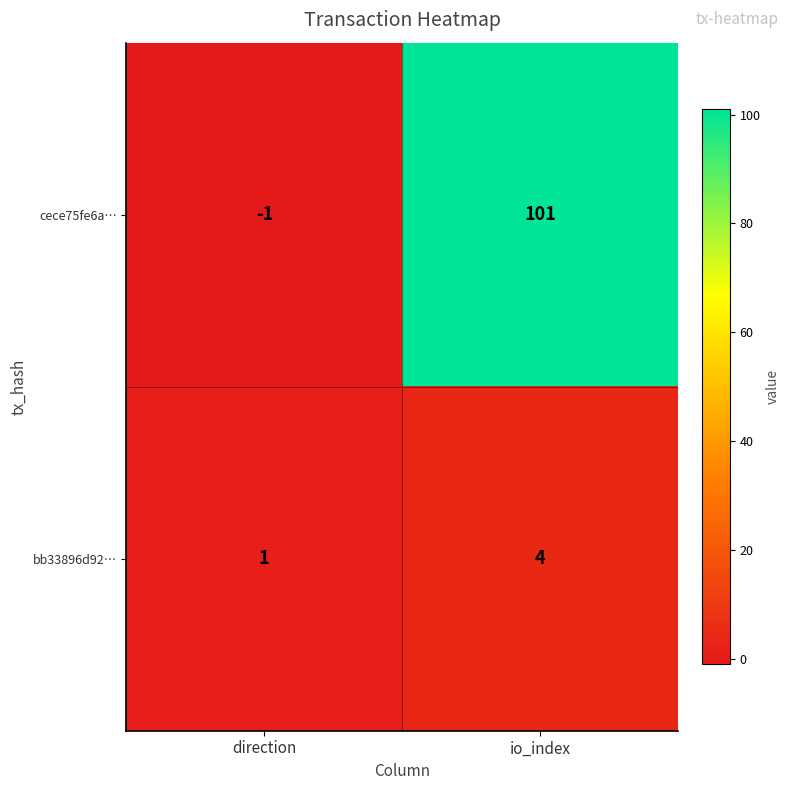

What is the sum of the bb33896d92… values at direction and io_index?

5